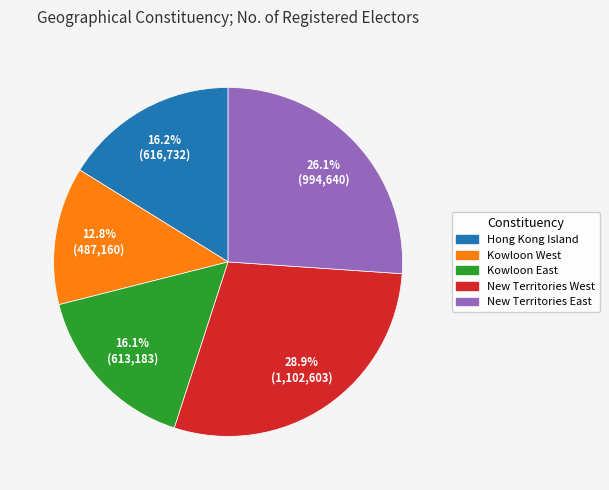

What percentage is the Hong Kong Island slice, to the nearest percent?

16%